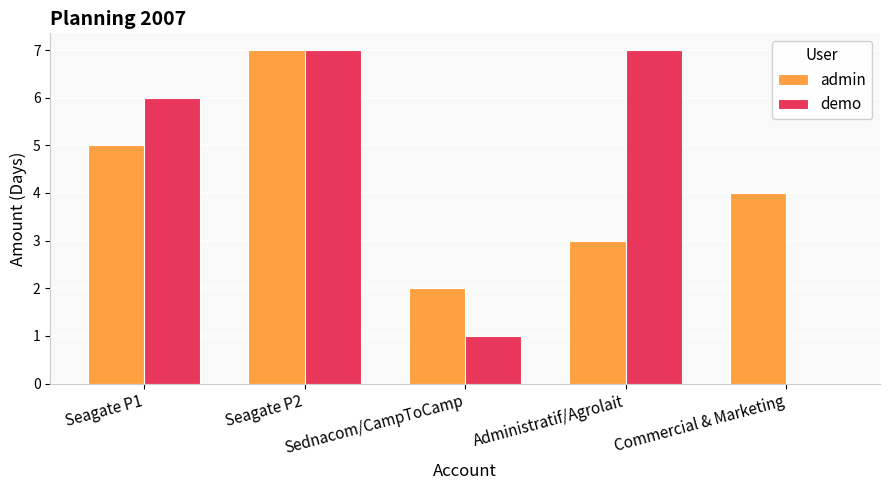

What are all the series names shown in the legend?

admin, demo